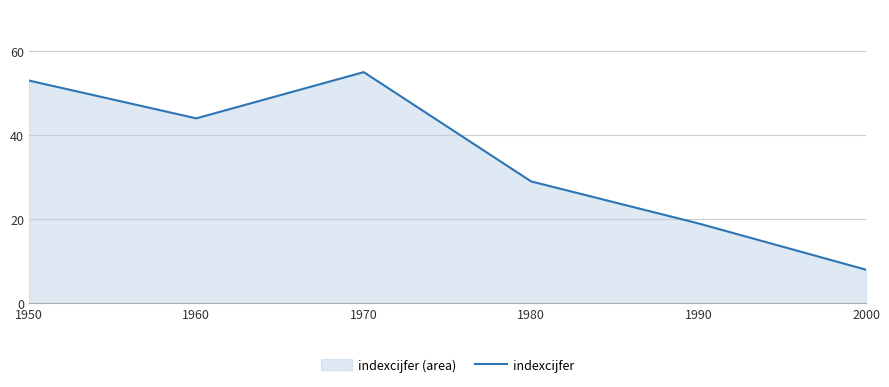

What is the change in value from 1950 to 1960?

-9